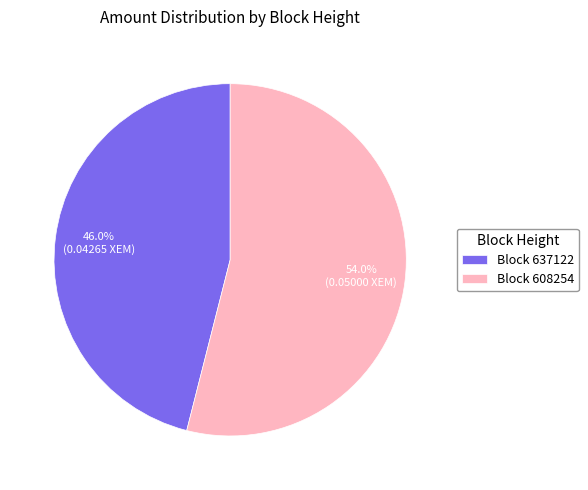

What is the largest slice in the pie chart?

Block 608254